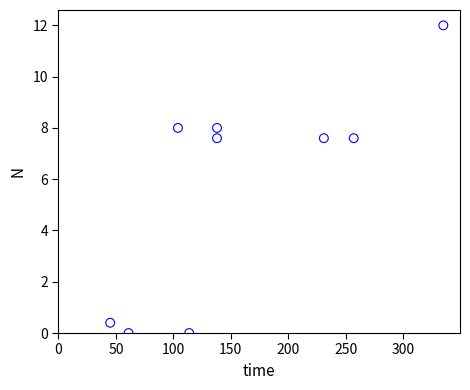

What is the range of X values (max minus min)?

290.0